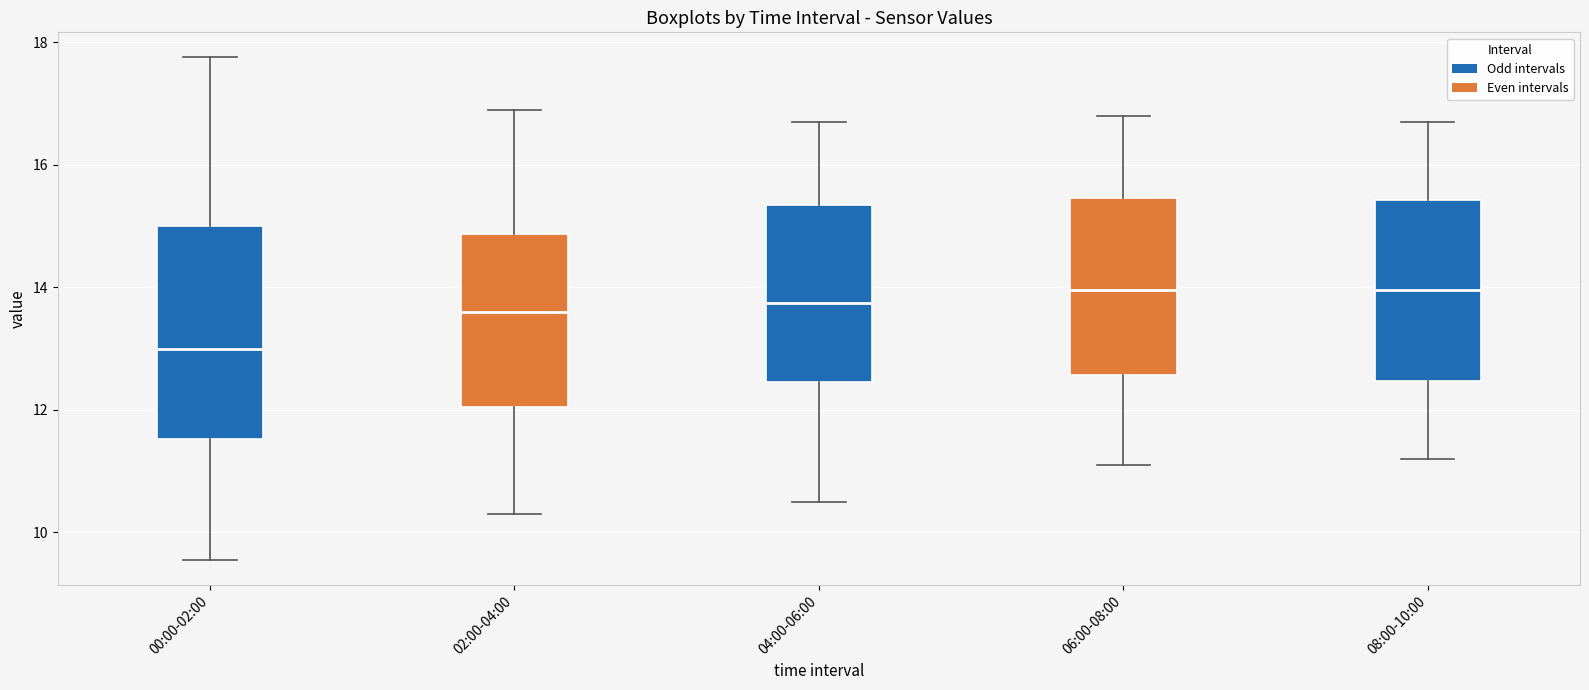

Comparing the boxes themselves (not the whiskers), which one is the tallest?

00:00-02:00